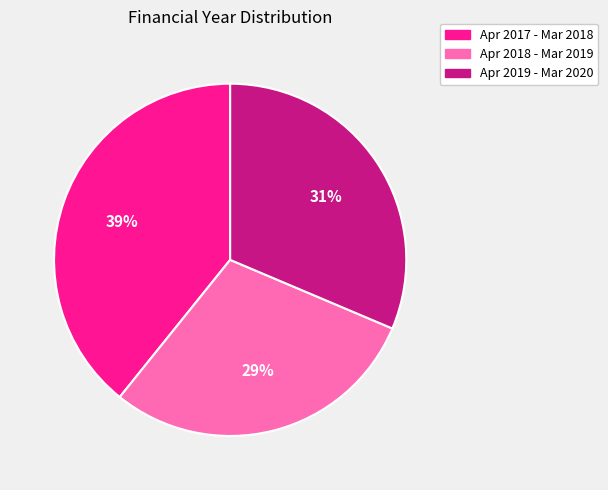

Rank the categories by value from highest to lowest.

Apr 2017 - Mar 2018, Apr 2019 - Mar 2020, Apr 2018 - Mar 2019